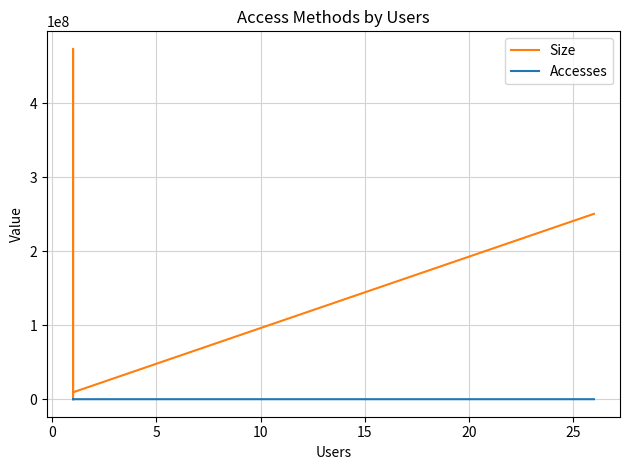

How many lines are shown in the chart?

2